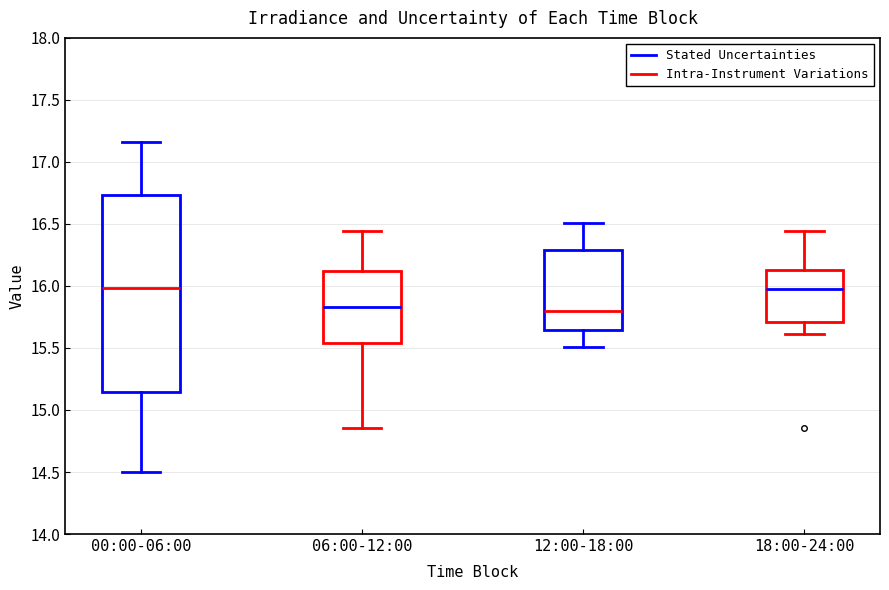

Reading left to right, read every box against the y-axis: the position of its median line, the range the box covers, and the ends of its whiskers. The values are not printed on the chart, so give them approximately, as read against the axis.

00:00-06:00: median 16.00, box 15.15 to 16.75, whiskers 14.50 to 17.15
06:00-12:00: median 15.85, box 15.55 to 16.10, whiskers 14.85 to 16.45
12:00-18:00: median 15.80, box 15.65 to 16.30, whiskers 15.50 to 16.50
18:00-24:00: median 15.95, box 15.70 to 16.15, whiskers 15.60 to 16.45